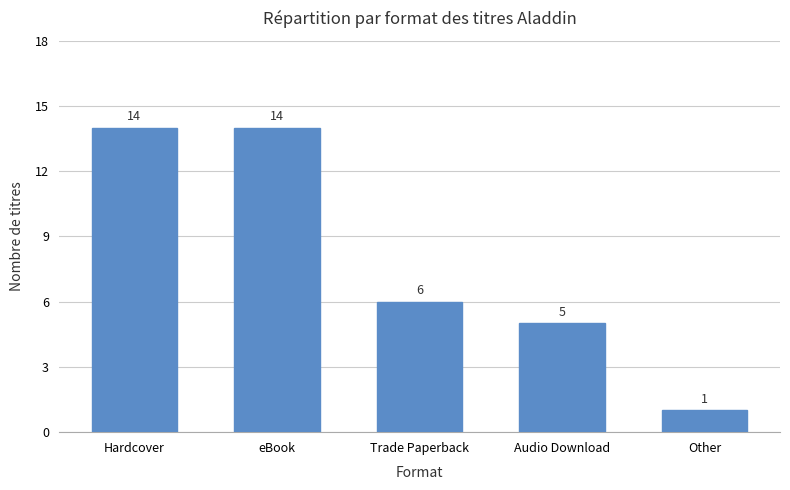

What is the ratio of the value at Trade Paperback to the value at eBook?

0.4